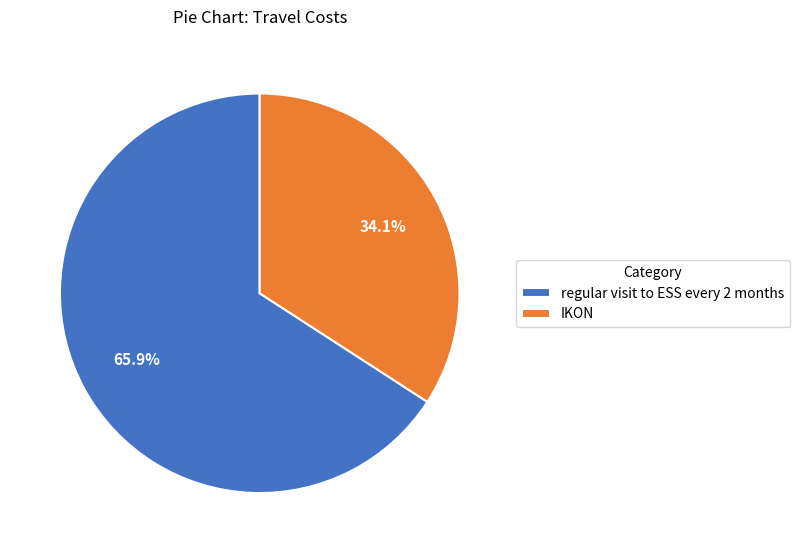

Between IKON and regular visit to ESS every 2 months, which is larger?

regular visit to ESS every 2 months